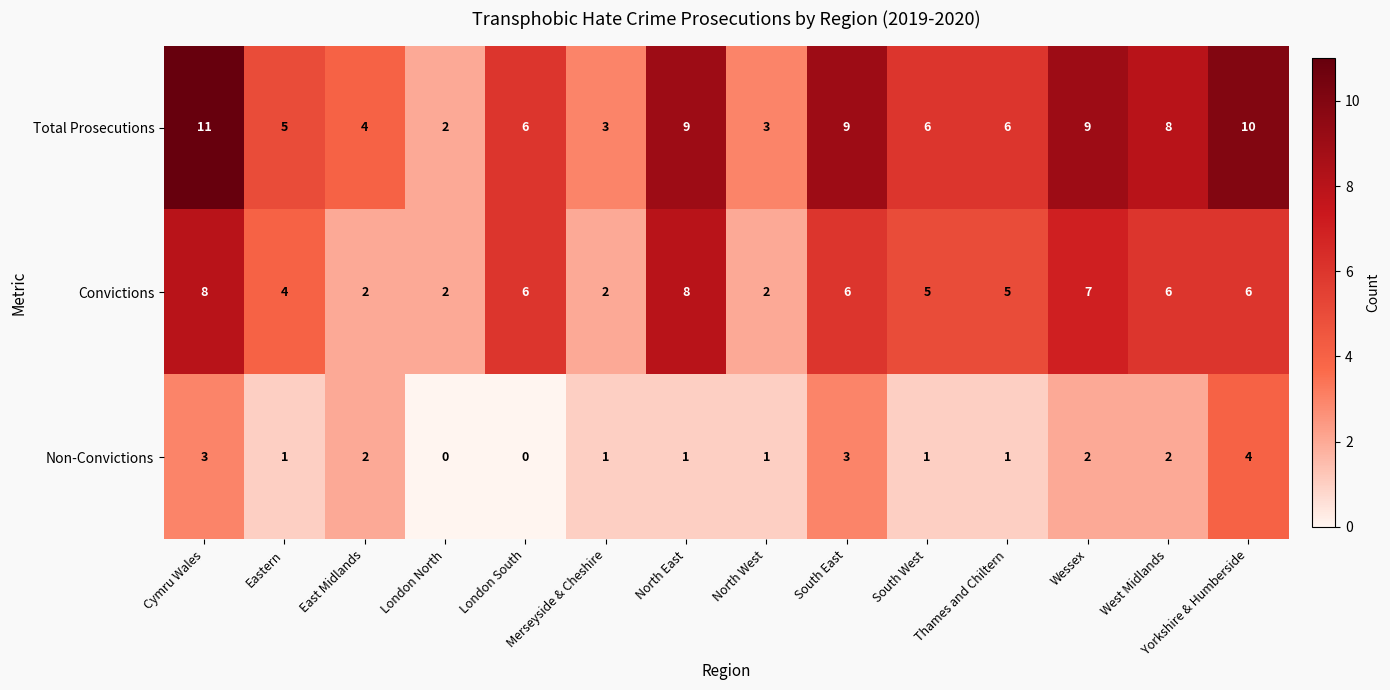

What is the difference between the Non-Convictions values at South East and London South?

3